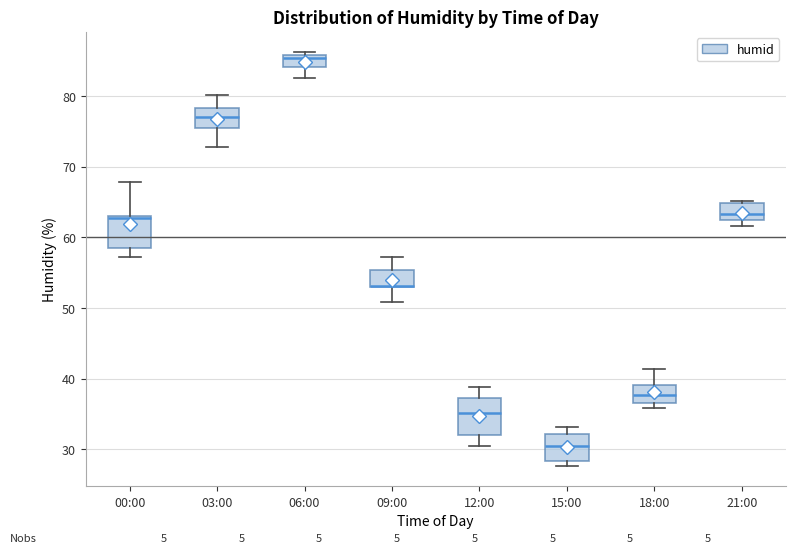

Reading left to right, read every box against the y-axis: the position of its median line, the range the box covers, and the ends of its whiskers. The values are not printed on the chart, so give them approximately, as read against the axis.

00:00: median 63 (just below the box's upper edge), box 59 to 63, whiskers 57 to 68
03:00: median 77, box 76 to 78, whiskers 73 to 80
06:00: median 85, box 84 to 86, whiskers 83 to 86 (just above the box's upper edge)
09:00: median 53 (drawn on the box's lower edge), box 53 to 55, whiskers 51 to 57
12:00: median 35, box 32 to 37, whiskers 31 to 39
15:00: median 31, box 28 to 32, whiskers 28 (just below the box's lower edge) to 33
18:00: median 38, box 37 to 39, whiskers 36 to 41
21:00: median 63 (inside the box), box 63 to 65, whiskers 62 to 65 (just above the box's upper edge)